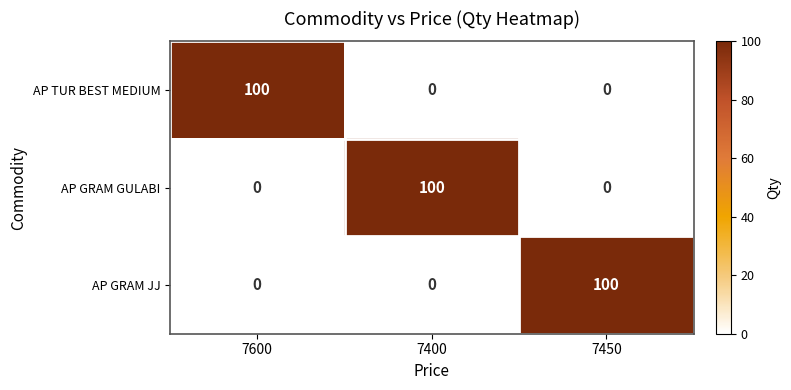

What is the difference between the highest and lowest values at 7400?

100